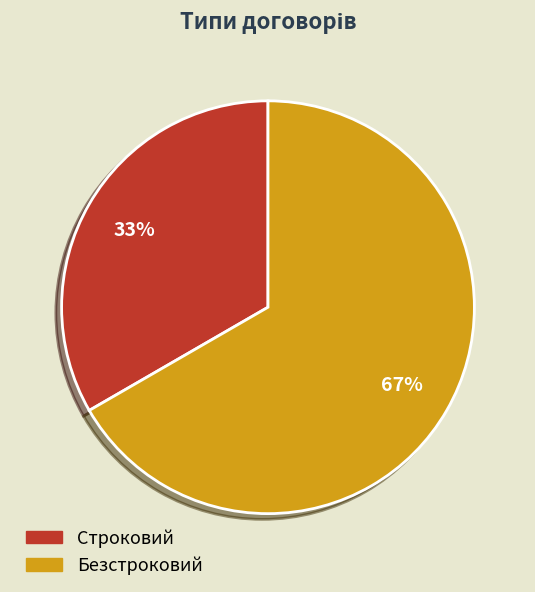

Is the sum of Безстроковий and Строковий greater than half?

Yes